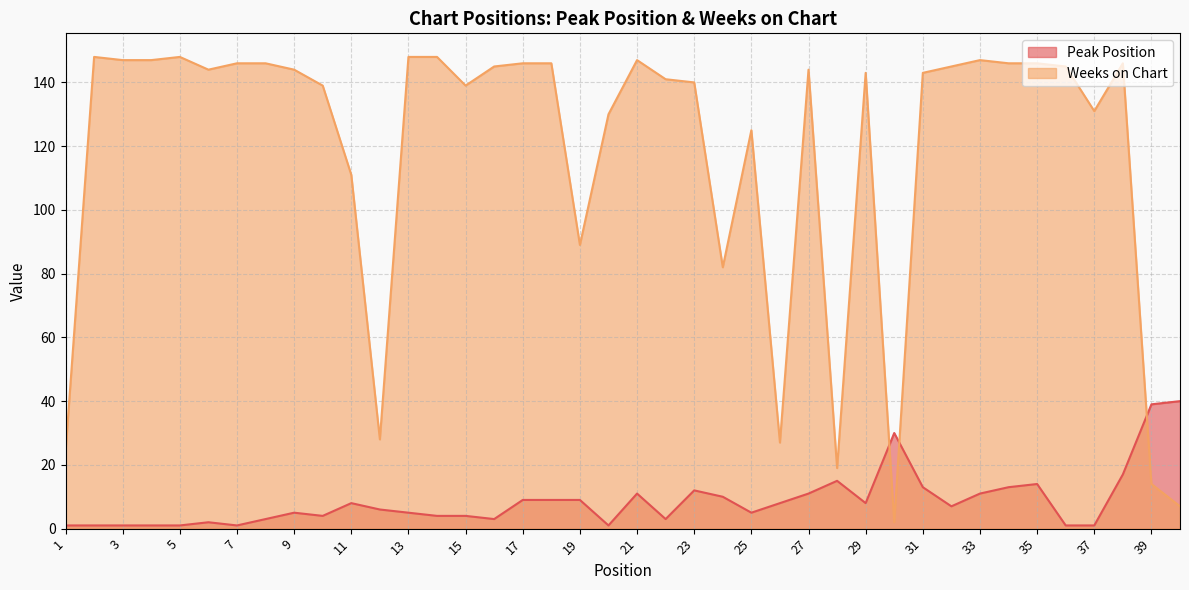

Reading left to right, extract all data points from this chart.

Peak Position: 1	1	1	1	1	2	1	3	5	4	8	6	5	4	4	3	9	9	9	1	11	3	12	10	5	8	11	15	8	30	13	7	11	13	14	1	1	17	39	40
Weeks on Chart: 24	148	147	147	148	144	146	146	144	139	111	28	148	148	139	145	146	146	89	130	147	141	140	82	125	27	144	19	143	2	143	145	147	146	146	145	131	146	14	7